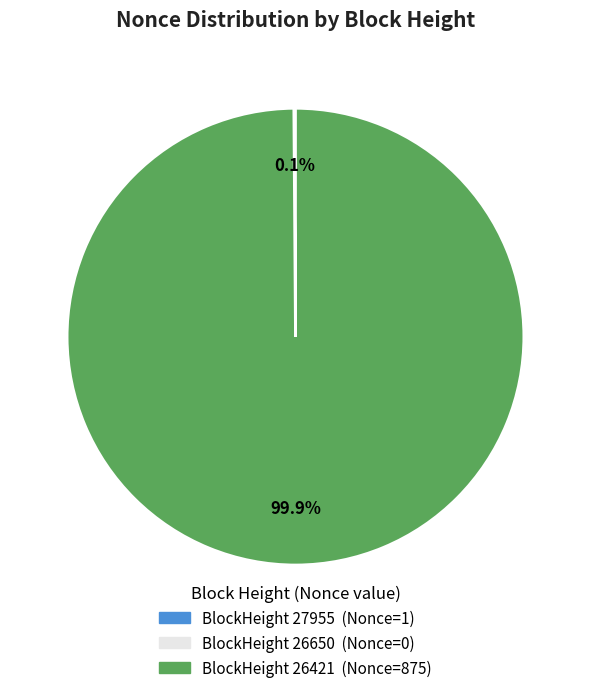

Is there a majority slice in this chart?

Yes